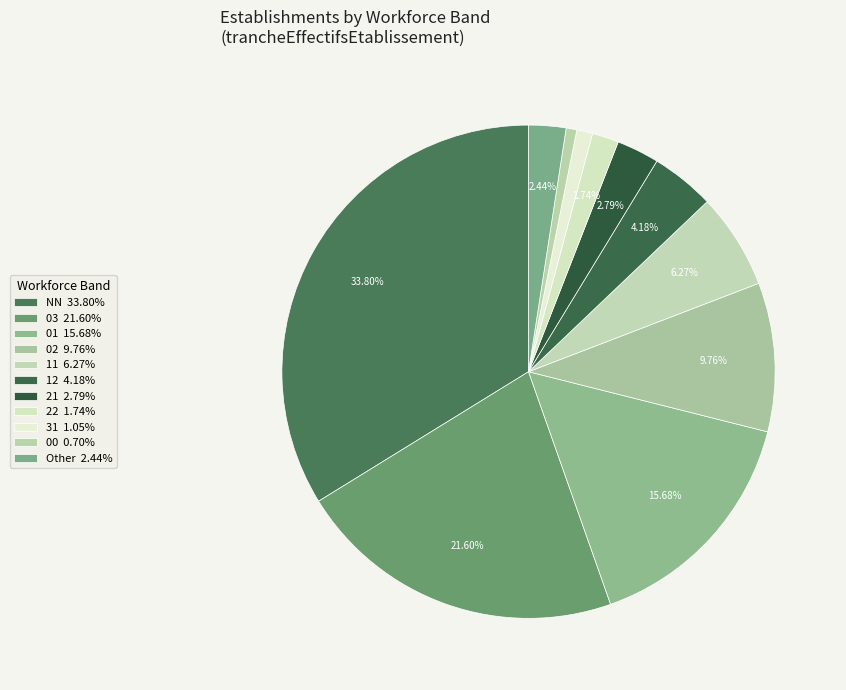

The 22 slice represents 2% of the pie. True or false?

True